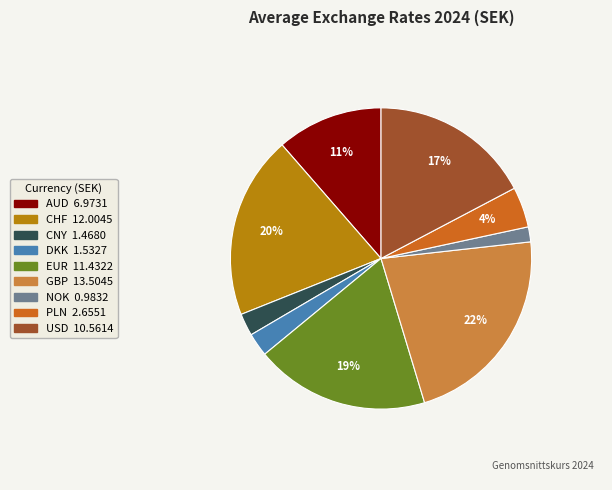

To the nearest percent, what percentage of the pie is PLN?

4%